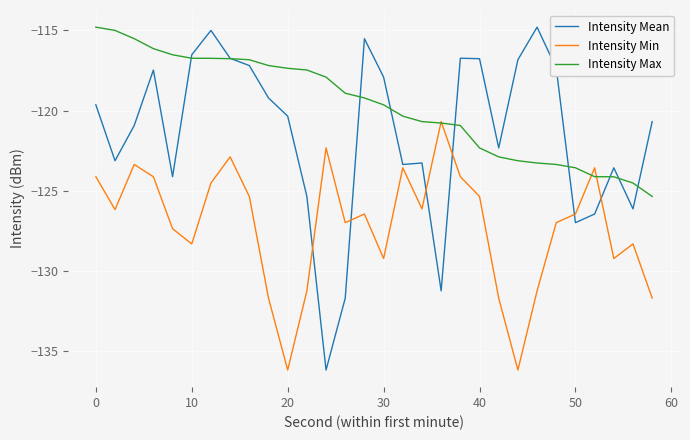

Rank the series by their average value, from highest to lowest.

Intensity Max, Intensity Mean, Intensity Min